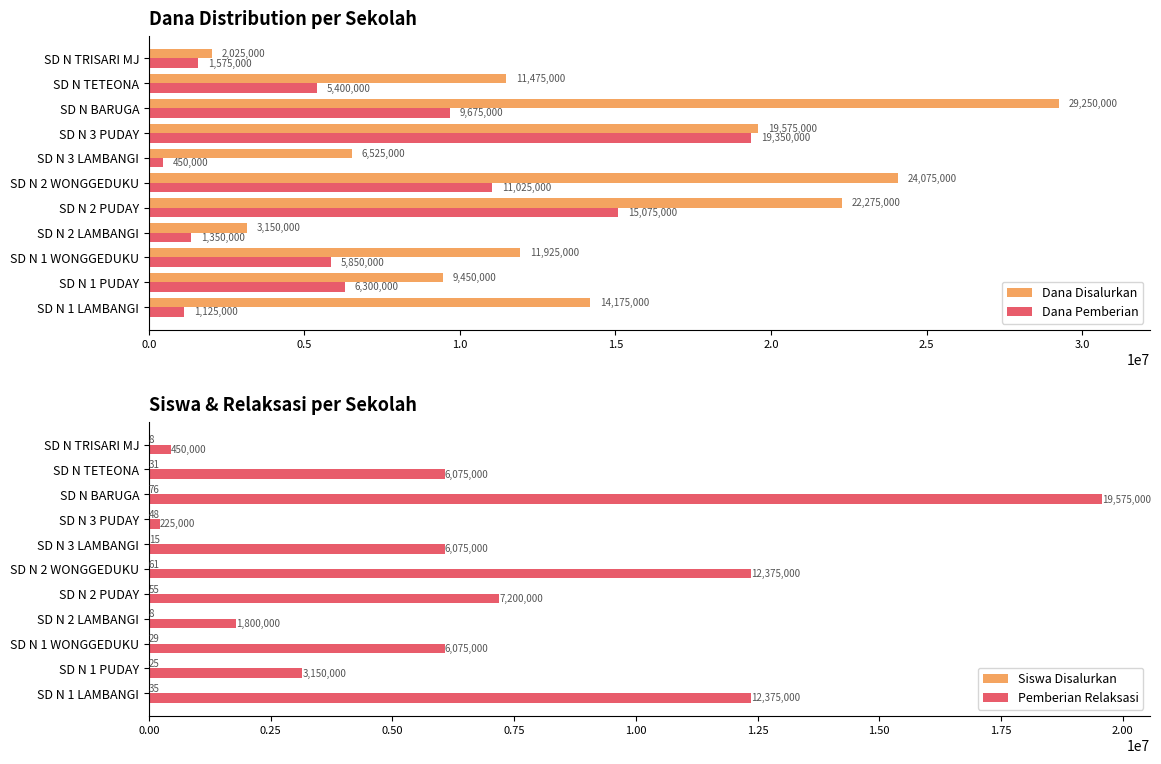

At how many categories does at least one series exceed 4323095?

9